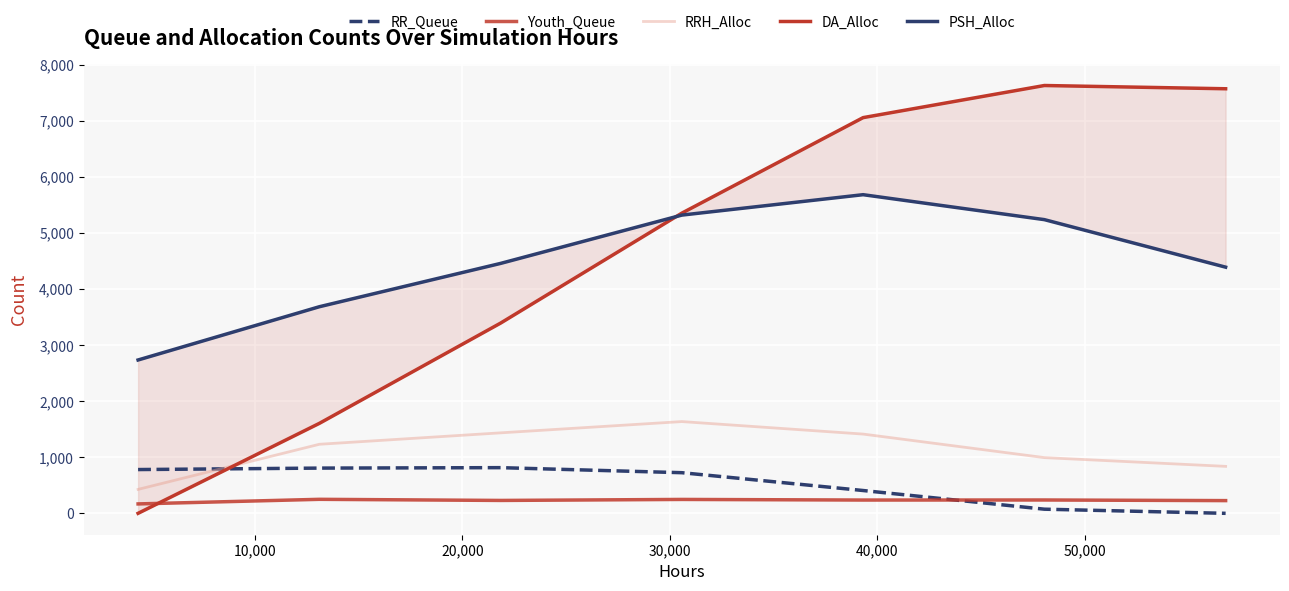

Which series has the largest range (max minus min)?

DA_Alloc